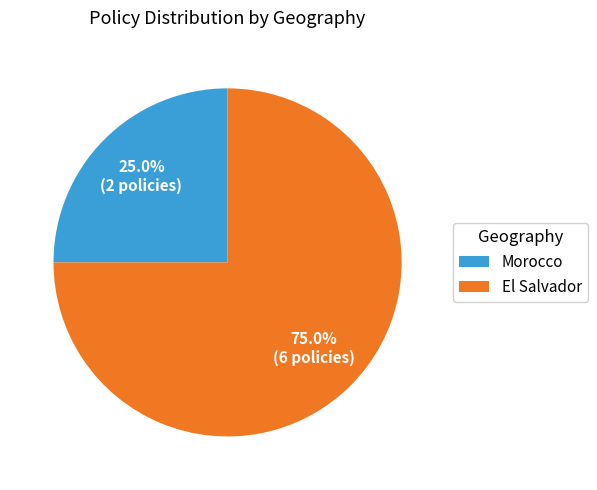

Is the sum of El Salvador and Morocco greater than half?

Yes